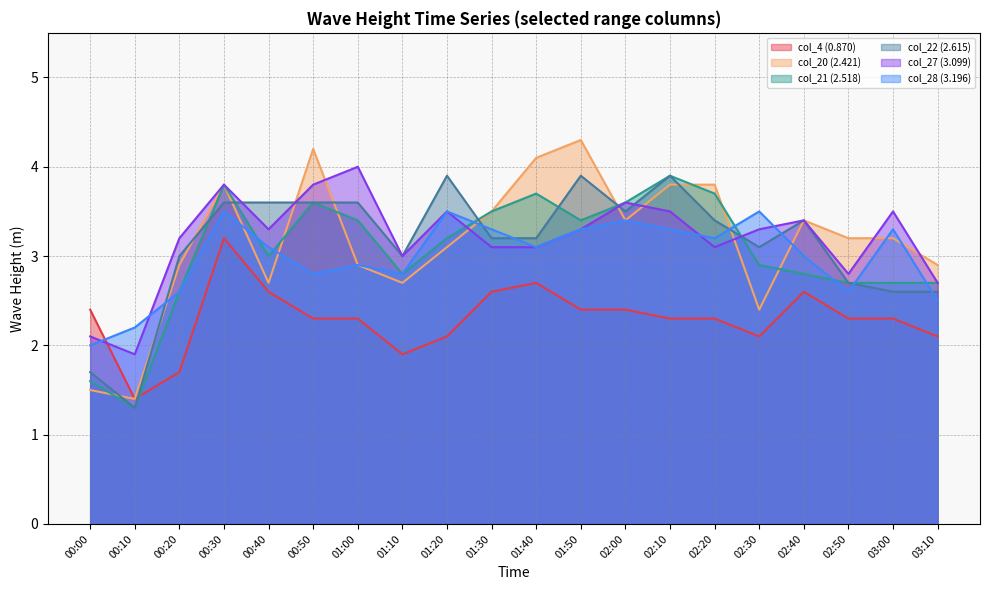

Between 00:50 and 02:10, which series saw the biggest shift?

col_28 (3.196)